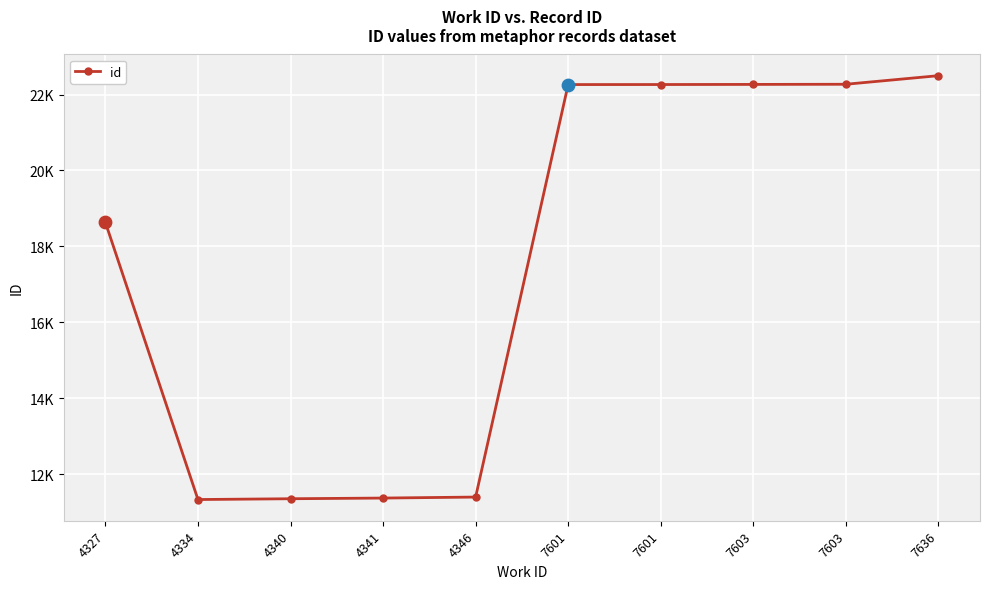

Between 4346 and 4341, which is larger?

4346